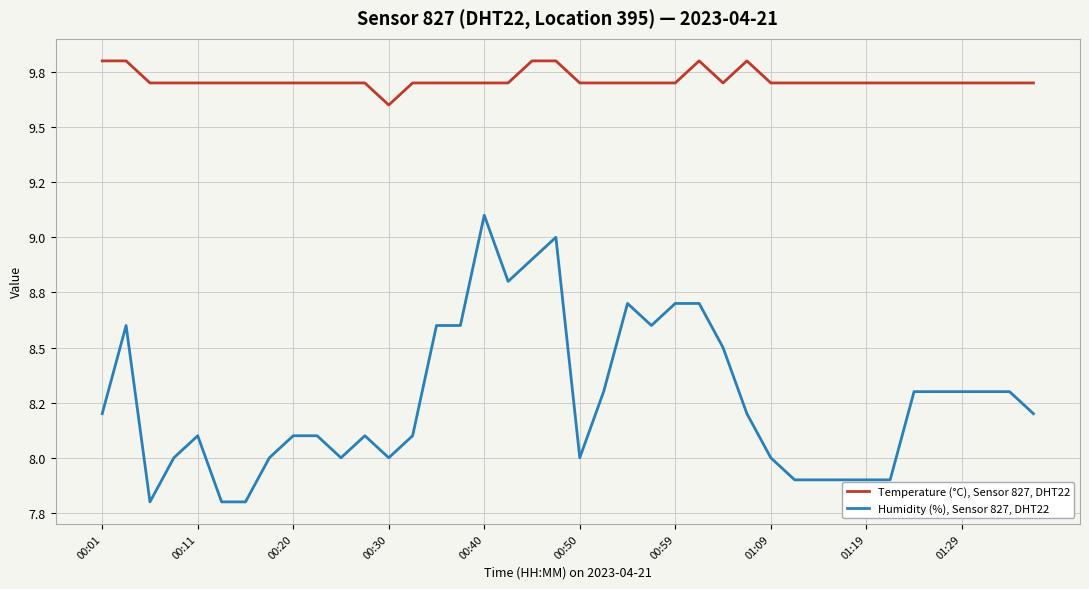

At which label does Humidity (%), Sensor 827, DHT22 first exceed 8?

00:01